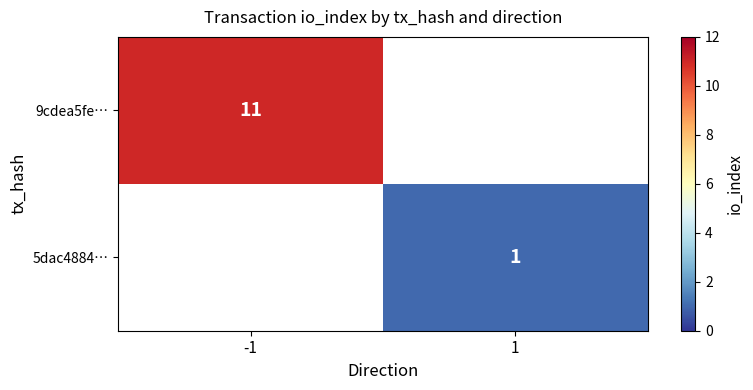

Is it true that 9cdea5fe… equals 11 at -1?

True